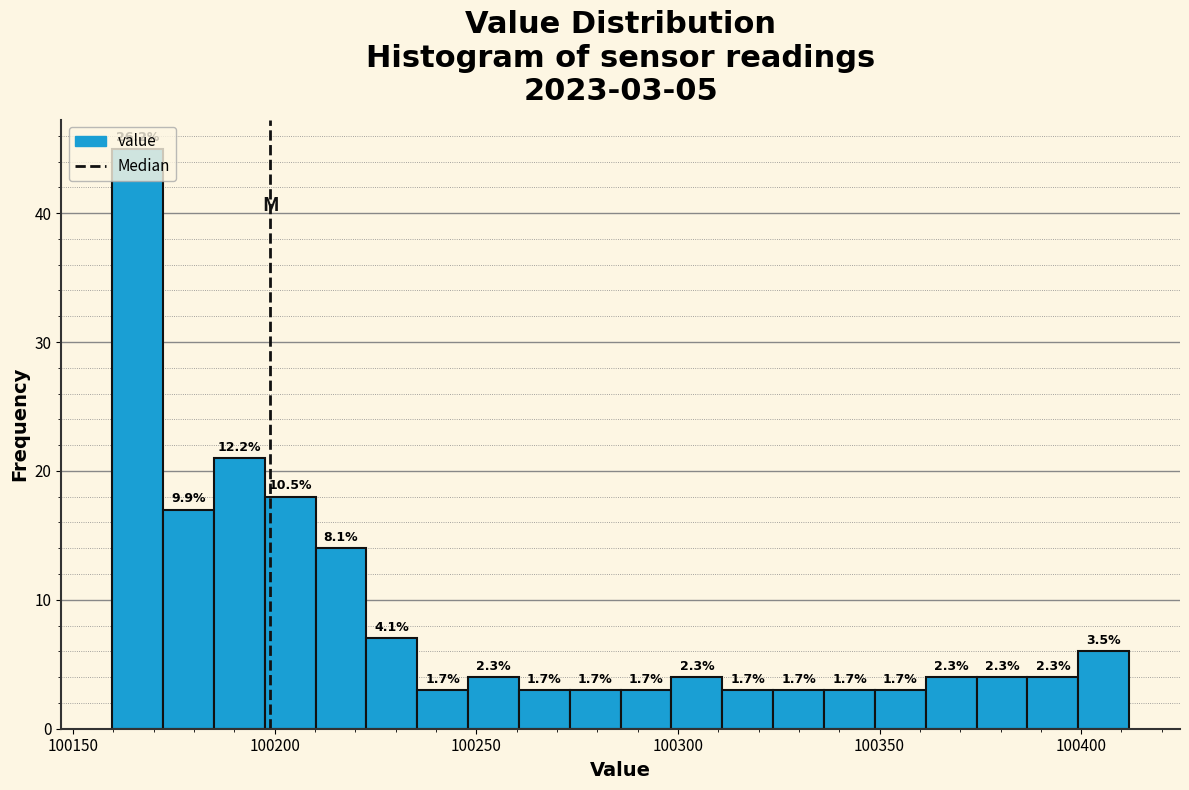

Around what value on the x-axis is the tallest bar? Give the approximate position of its centre, as read against the axis.

100165